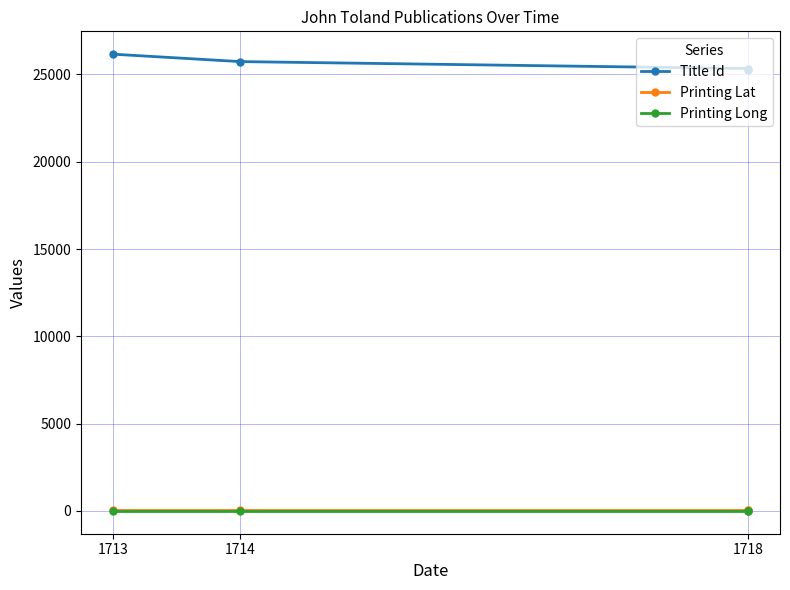

Rank the categories by Printing Lat value from lowest to highest.

1713, 1714, 1718, 1718